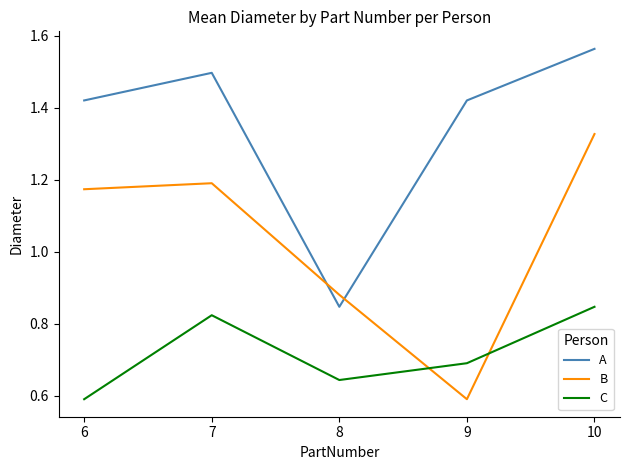

Which category has the lowest value in the C series?

6